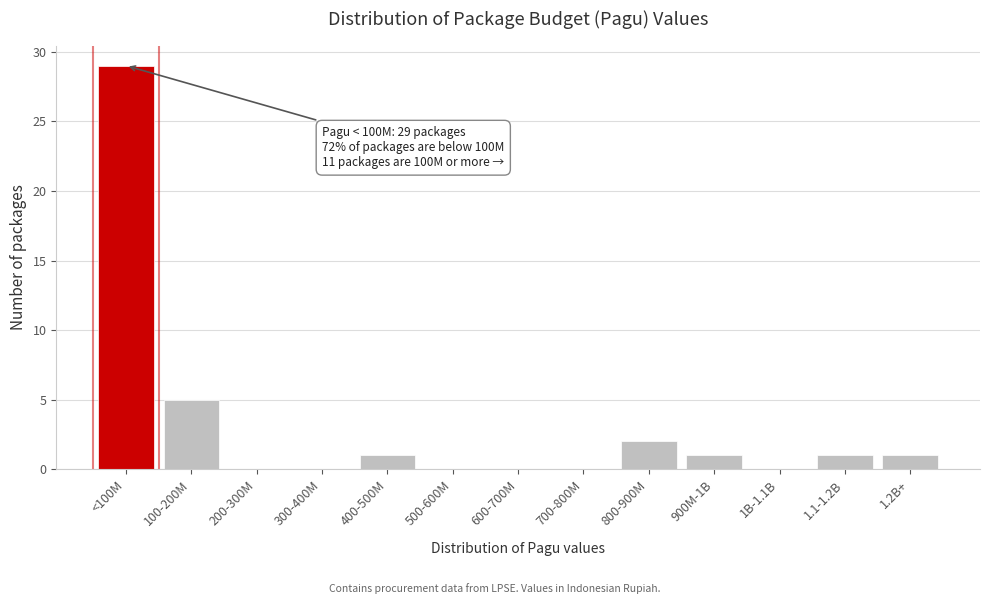

Reading right to left, extract all data points from this chart.

1.2B+=1	1.1-1.2B=1	1B-1.1B=0	900M-1B=1	800-900M=2	700-800M=0	600-700M=0	500-600M=0	400-500M=1	300-400M=0	200-300M=0	100-200M=5	<100M=29